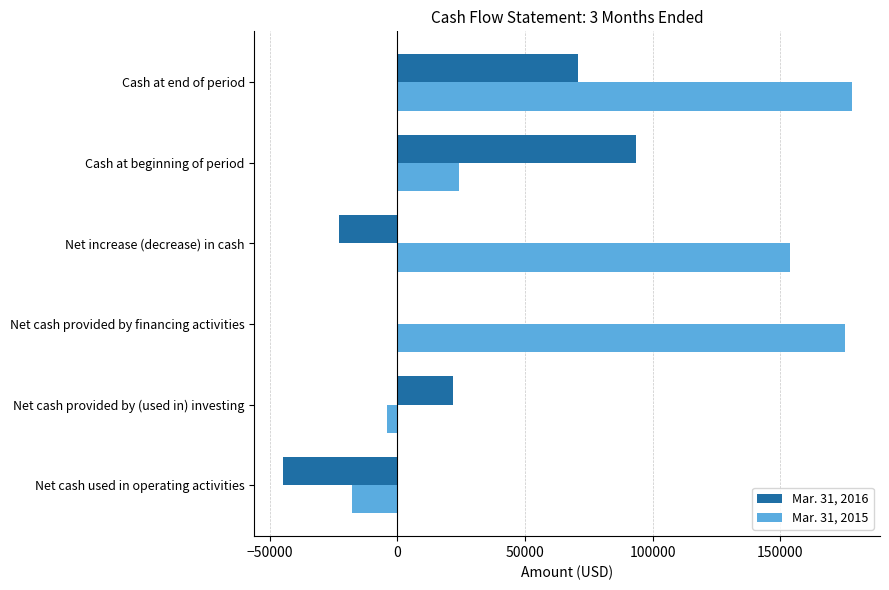

The Mar. 31, 2015 series shows -17659 at Net cash used in operating activities. True or false?

True